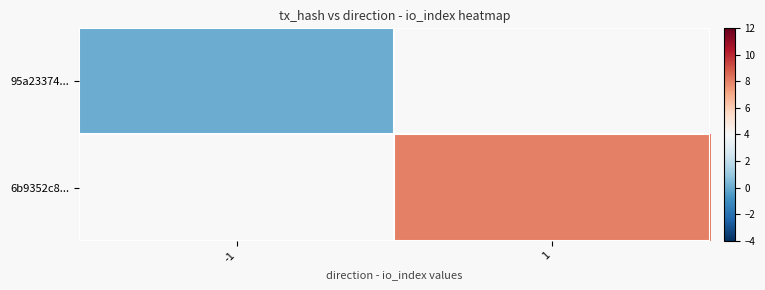

Which has a higher value, -1 or 1?

1